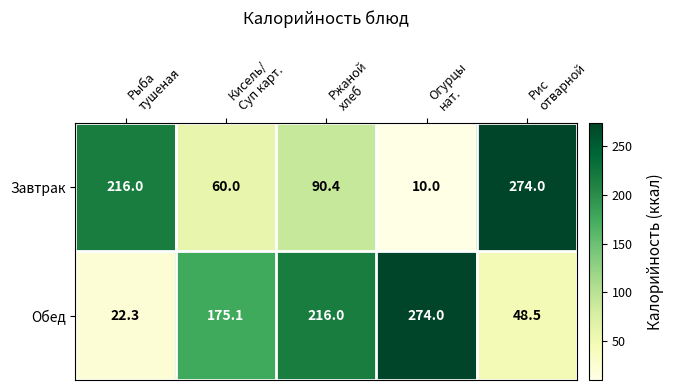

What is the difference between the highest and lowest values at Рис
отварной?

225.5